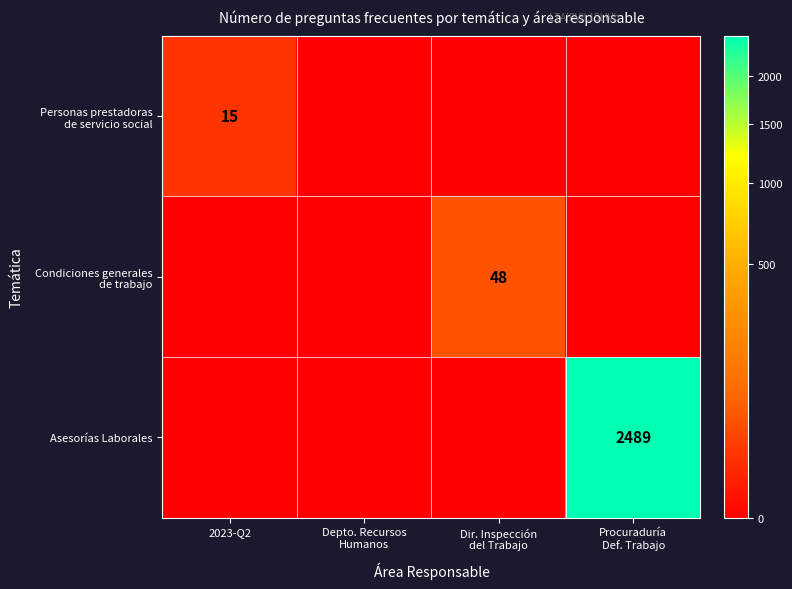

At how many categories does at least one series exceed 1658?

1